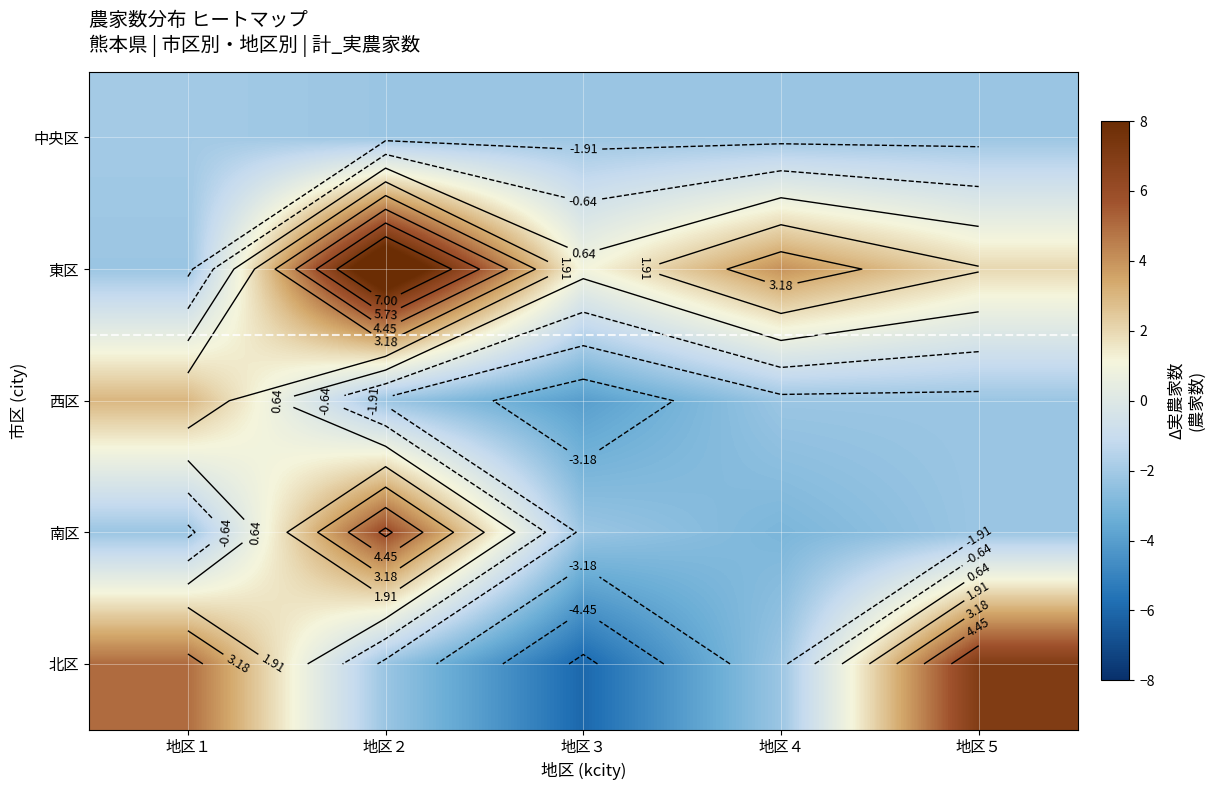

The value of 北区 at 地区４ is -2.2. True or false?

True